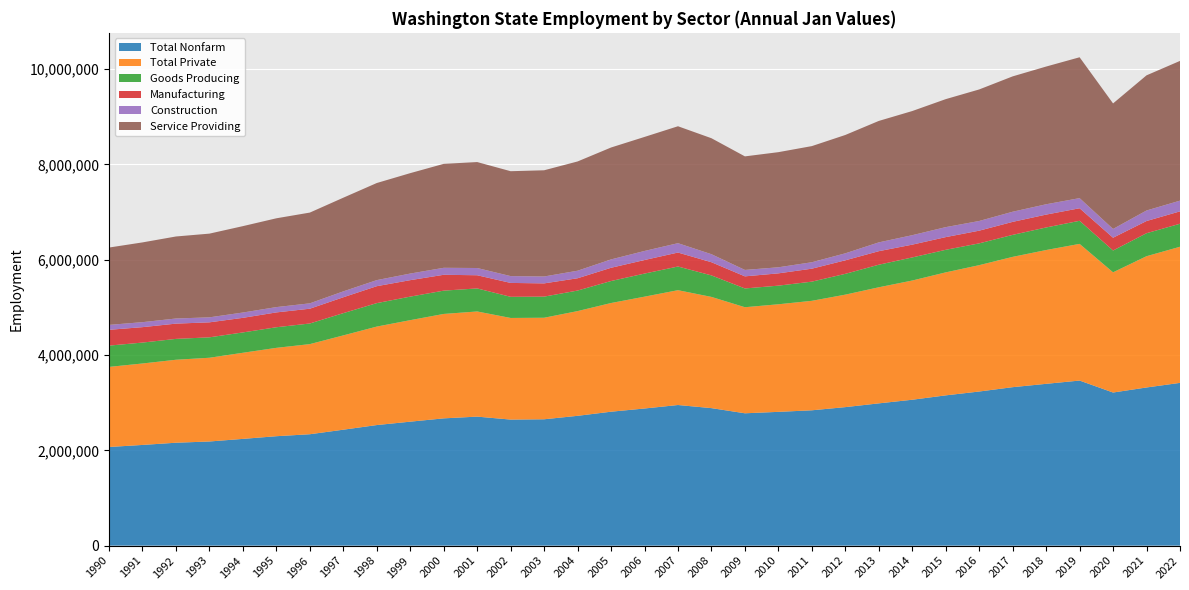

Reading right to left, extract all data points from this chart.

Total Nonfarm: 2022=3416000	2021=3319400	2020=3213400	2019=3464500	2018=3395800	2017=3325700	2016=3234500	2015=3153700	2014=3062000	2013=2985900	2012=2906900	2011=2840300	2010=2807600	2009=2777600	2008=2885900	2007=2951300	2006=2878100	2005=2810800	2004=2724400	2003=2651800	2002=2645400	2001=2707500	2000=2671000	1999=2601700	1998=2530400	1997=2433200	1996=2337800	1995=2296500	1994=2240300	1993=2185600	1992=2159700	1991=2113200	1990=2070200
Total Private: 2022=2857100	2021=2755200	2020=2523100	2019=2868900	2018=2808400	2017=2735100	2016=2652300	2015=2581600	2014=2502200	2013=2436500	2012=2361000	2011=2297900	2010=2258000	2009=2226200	2008=2334200	2007=2410000	2006=2347400	2005=2281200	2004=2198100	2003=2131100	2002=2133100	2001=2207200	2000=2191700	1999=2130600	1998=2067100	1997=1979300	1996=1891600	1995=1854600	1994=1807600	1993=1757700	1992=1741500	1991=1709700	1990=1681100
Goods Producing: 2022=483000	2021=482700	2020=457700	2019=484700	2018=473600	2017=461700	2016=457400	2015=473600	2014=484700	2013=473600	2012=436700	2011=402600	2010=391100	2009=394000	2008=451500	2007=497100	2006=484500	2005=461800	2004=431200	2003=443500	2002=443800	2001=483600	2000=489300	1999=494000	1998=492500	1997=467200	1996=433000	1995=432500	1994=427000	1993=428600	1992=438000	1991=439100	1990=446800
Manufacturing: 2022=259800	2021=255800	2020=268300	2019=262900	2018=270100	2017=272900	2016=266400	2015=266400	2014=268300	2013=284000	2012=283900	2011=271900	2010=258000	2009=253900	2008=276600	2007=293100	2006=284500	2005=277900	2004=258000	2003=277600	2002=291600	2001=276600	2000=332600	1999=345600	1998=355400	1997=333100	1996=310300	1995=311300	1994=306100	1993=314700	1992=320300	1991=323600	1990=331500
Construction: 2022=225000	2021=221200	2020=184200	2019=212600	2018=216900	2017=212800	2016=203300	2015=209500	2014=198800	2013=184800	2012=146800	2011=135300	2010=127300	2009=134700	2008=168400	2007=196600	2006=190200	2005=175500	2004=158400	2003=144900	2002=143200	2001=152000	2000=146700	1999=138500	1998=127400	1997=123800	1996=112800	1995=111500	1994=111600	1993=104900	1992=107500	1991=104700	1990=103400
Service Providing: 2022=2933000	2021=2836700	2020=2634800	2019=2956700	2018=2890600	2017=2841000	2016=2760900	2015=2686700	2014=2605600	2013=2549200	2012=2484000	2011=2437700	2010=2416500	2009=2383600	2008=2434400	2007=2454200	2006=2393600	2005=2349000	2004=2293200	2003=2229300	2002=2201600	2001=2223900	2000=2181700	1999=2107700	1998=2037900	1997=1966000	1996=1904800	1995=1864000	1994=1813300	1993=1757000	1992=1721700	1991=1674100	1990=1623400